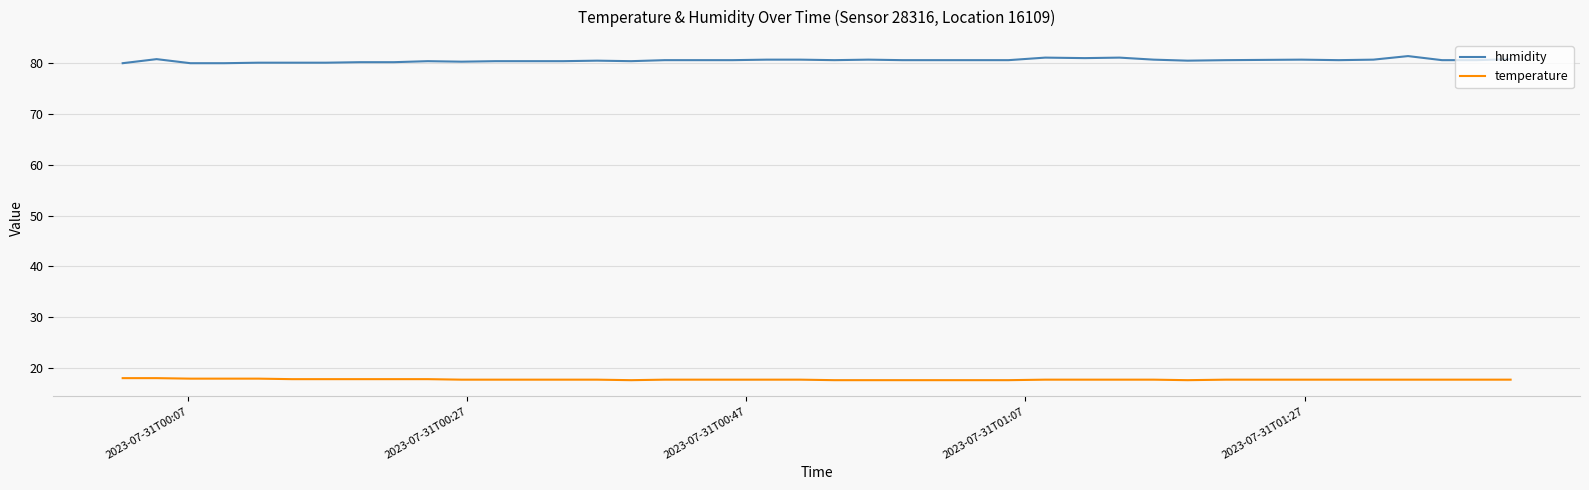

Rank the series by their maximum value, from highest to lowest.

humidity, temperature